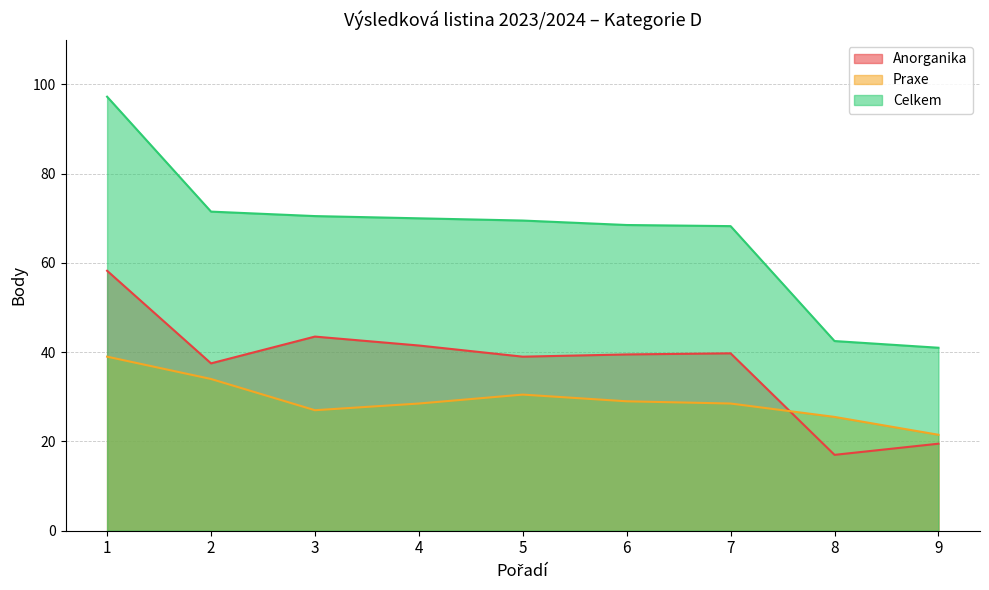

The value of Praxe at 1 is 39.0. True or false?

True